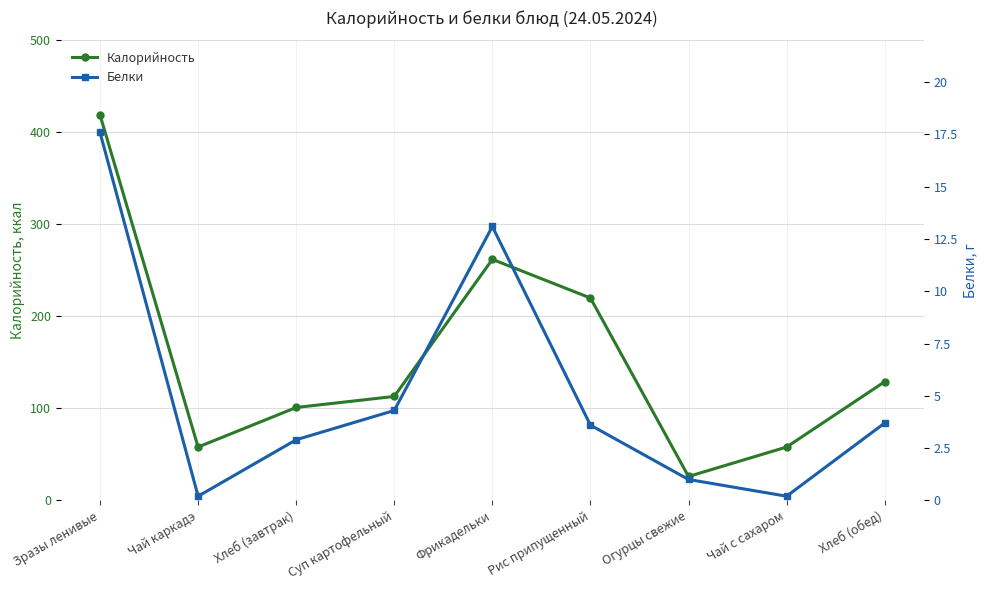

True or false: Белки and Калорийность cross at least once.

False